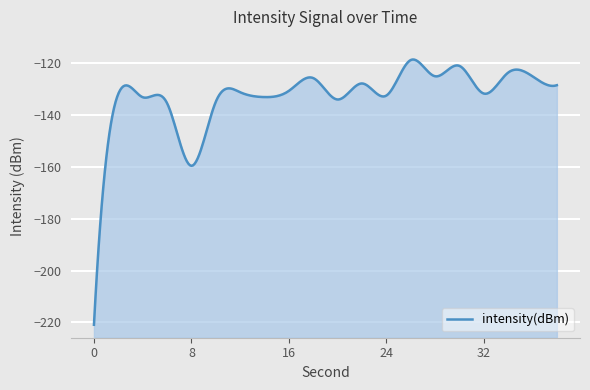

Is it true that the value at 2 is -131.8?

True